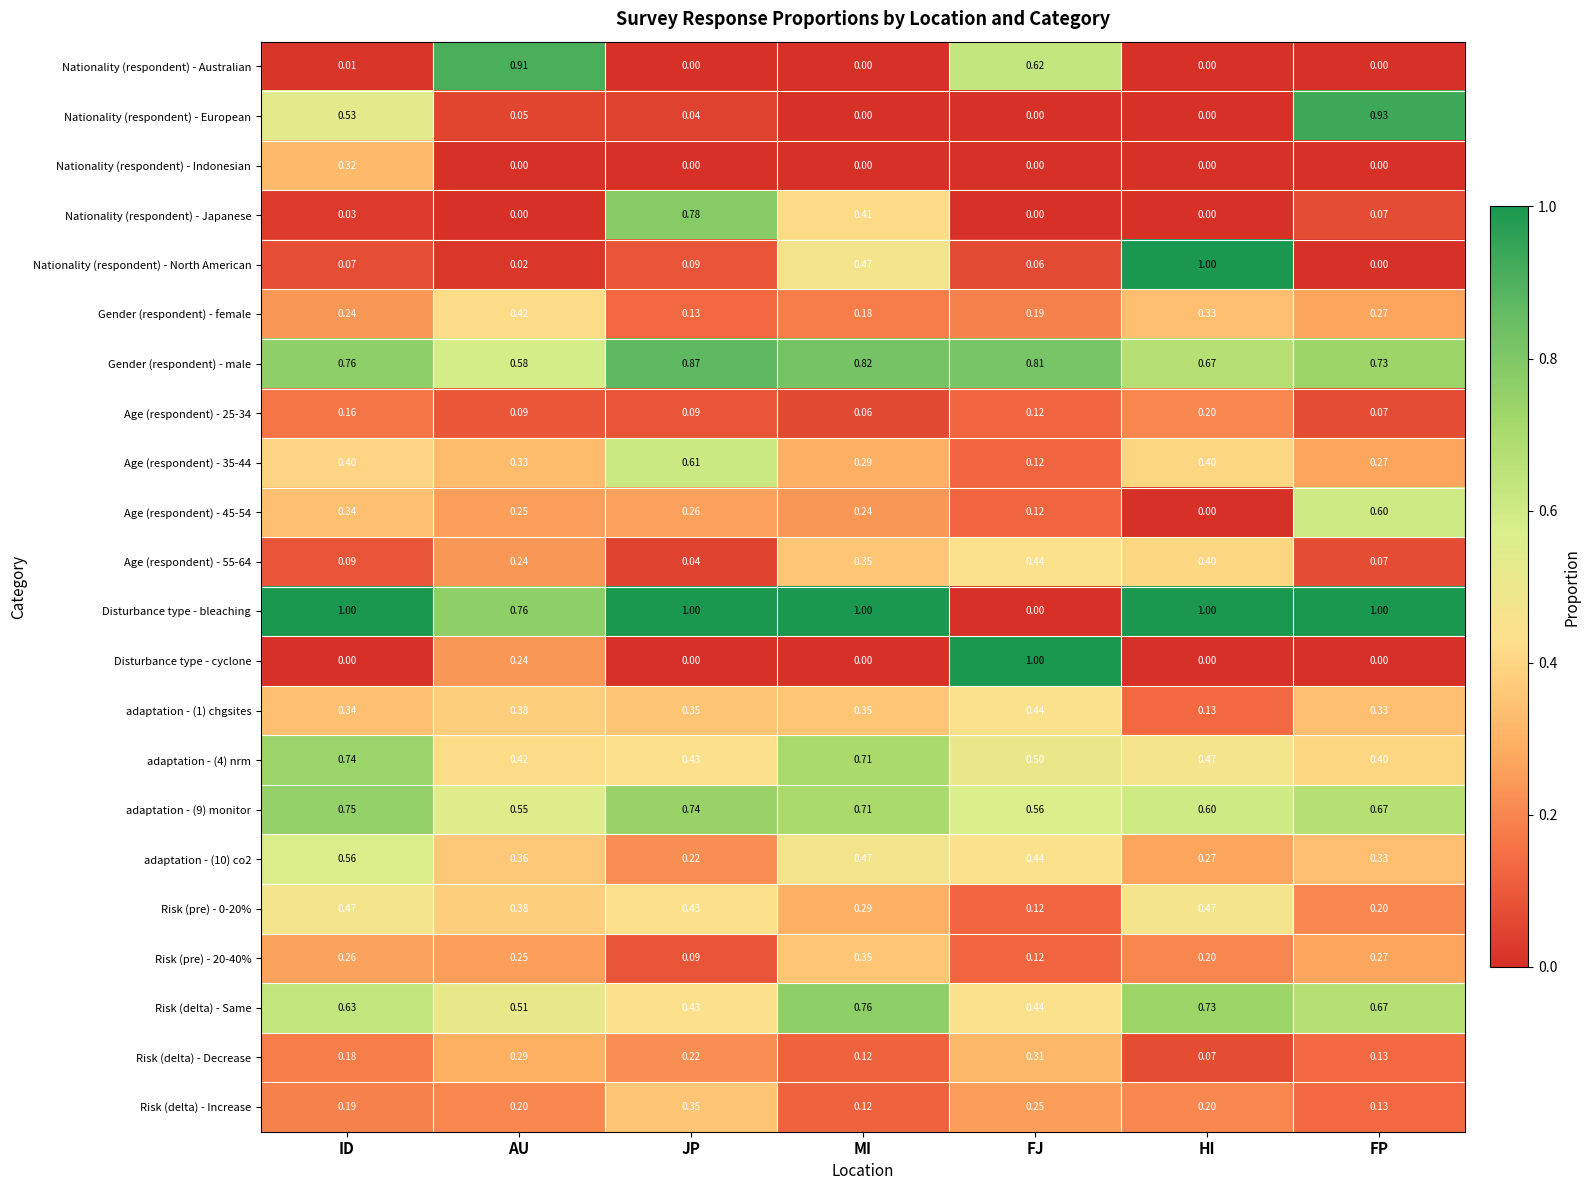

Is the value of Disturbance type - bleaching at ID greater than the value of Disturbance type - cyclone at MI?

Yes